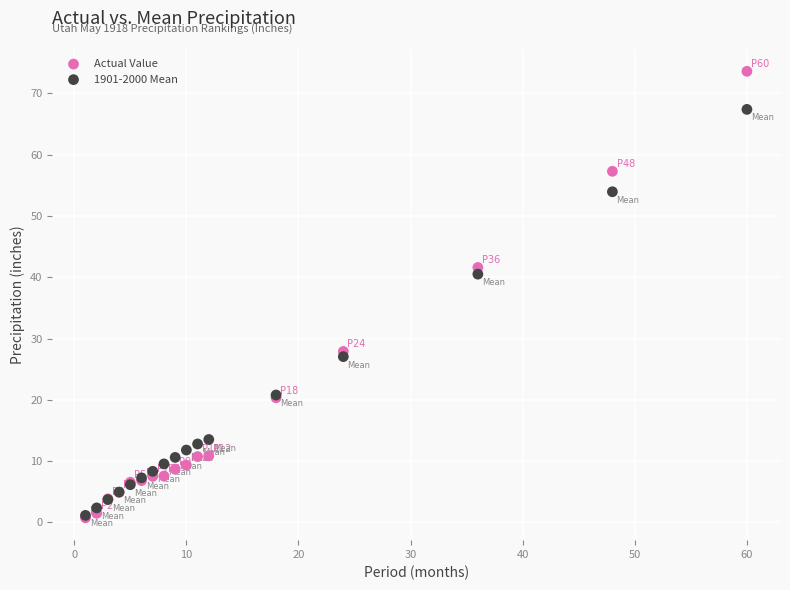

Which series reaches the maximum Y coordinate?

Actual Value